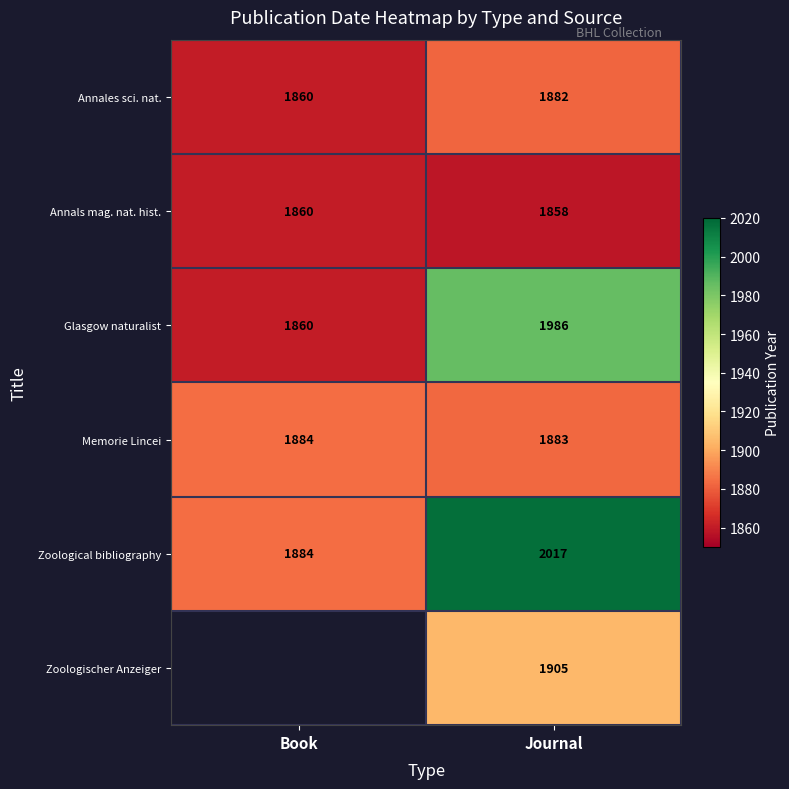

What is the total value across all series at Journal?

11531